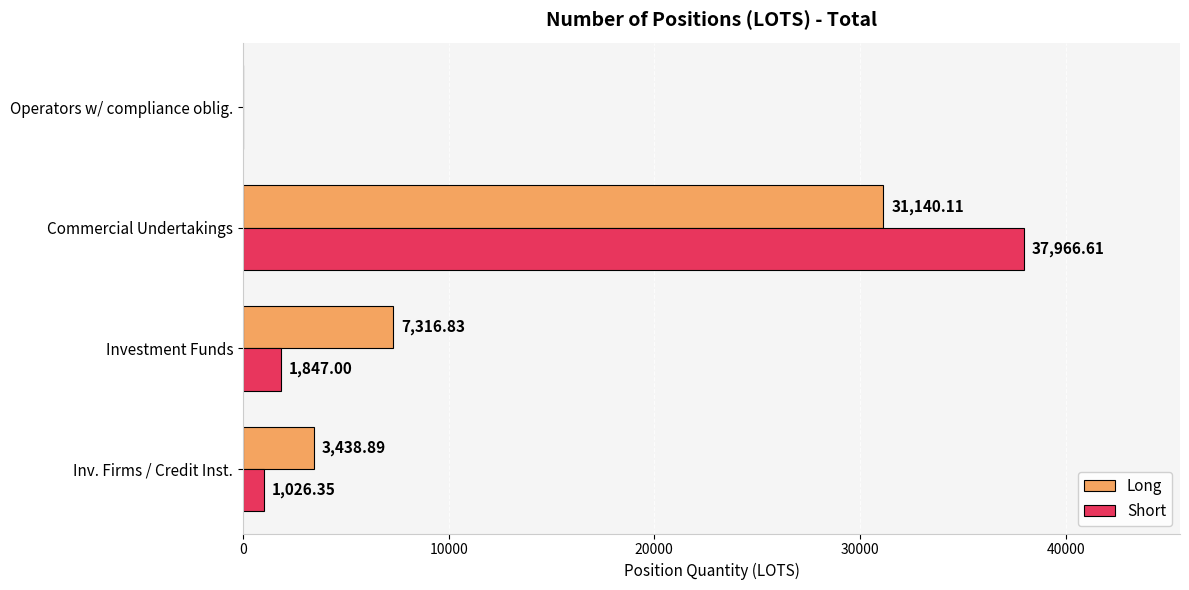

What is the sum of all Long values?

41895.8